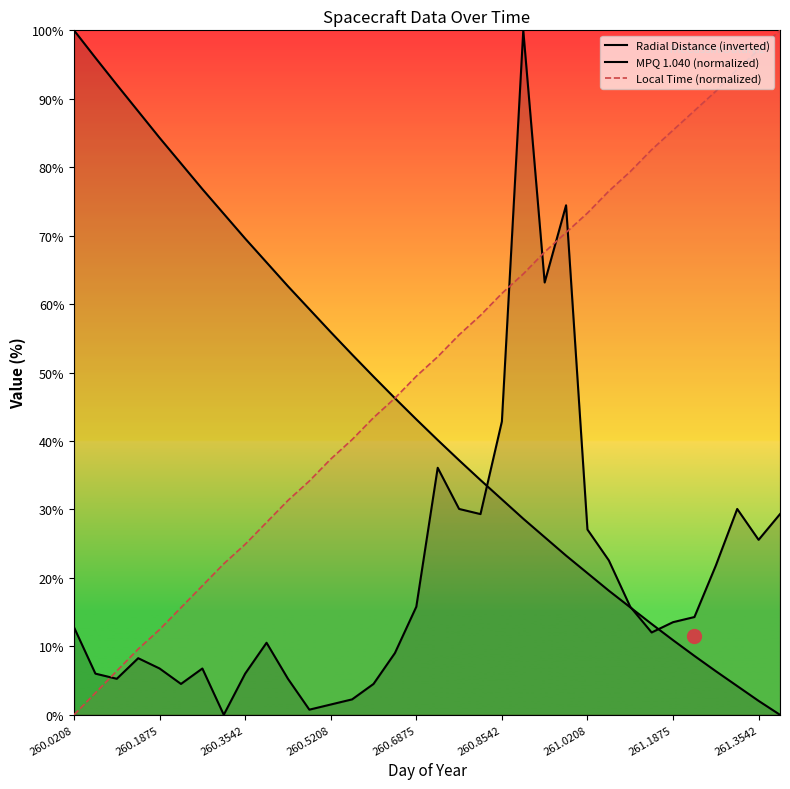

What position from the left is 21?

22